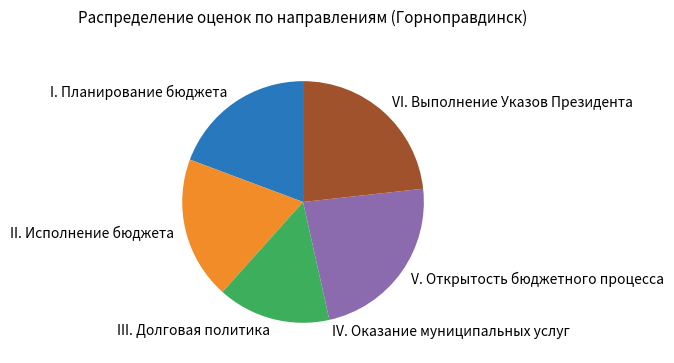

True or false: II. Исполнение бюджета accounts for 19% of the total.

True